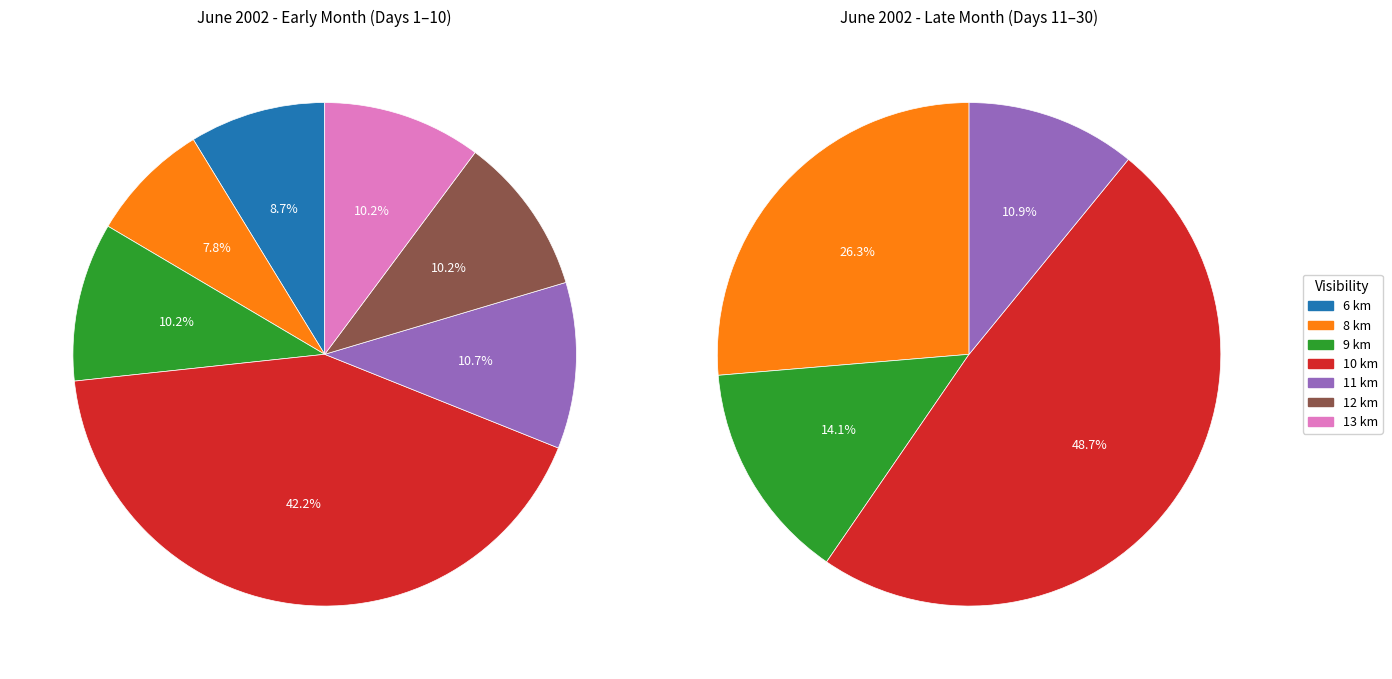

Do 17 km and 11 km together represent more than half of the pie?

No